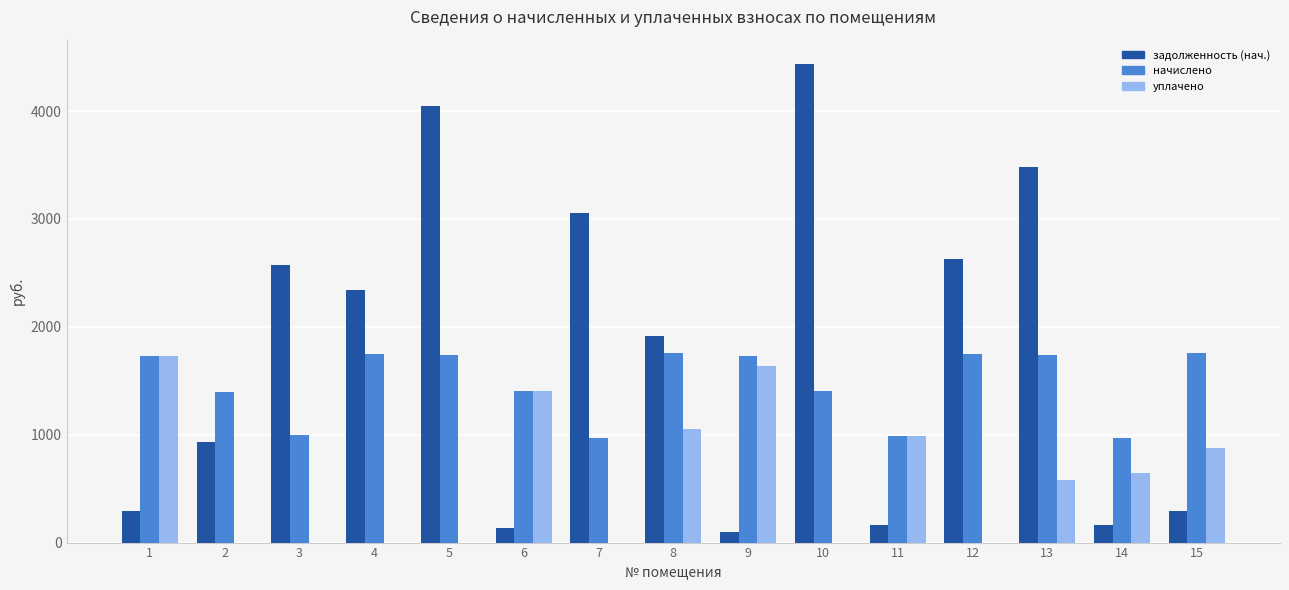

What is the difference between the начислено values at 9 and 11?

739.7